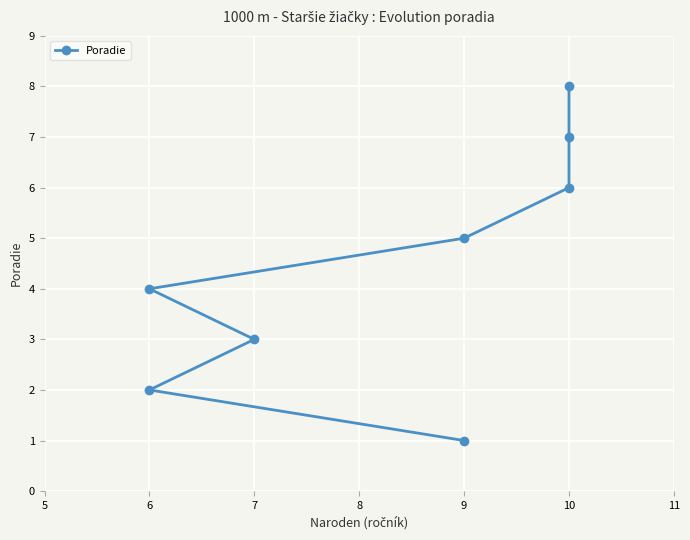

True or false: the data has more than 0 interior local peaks.

False